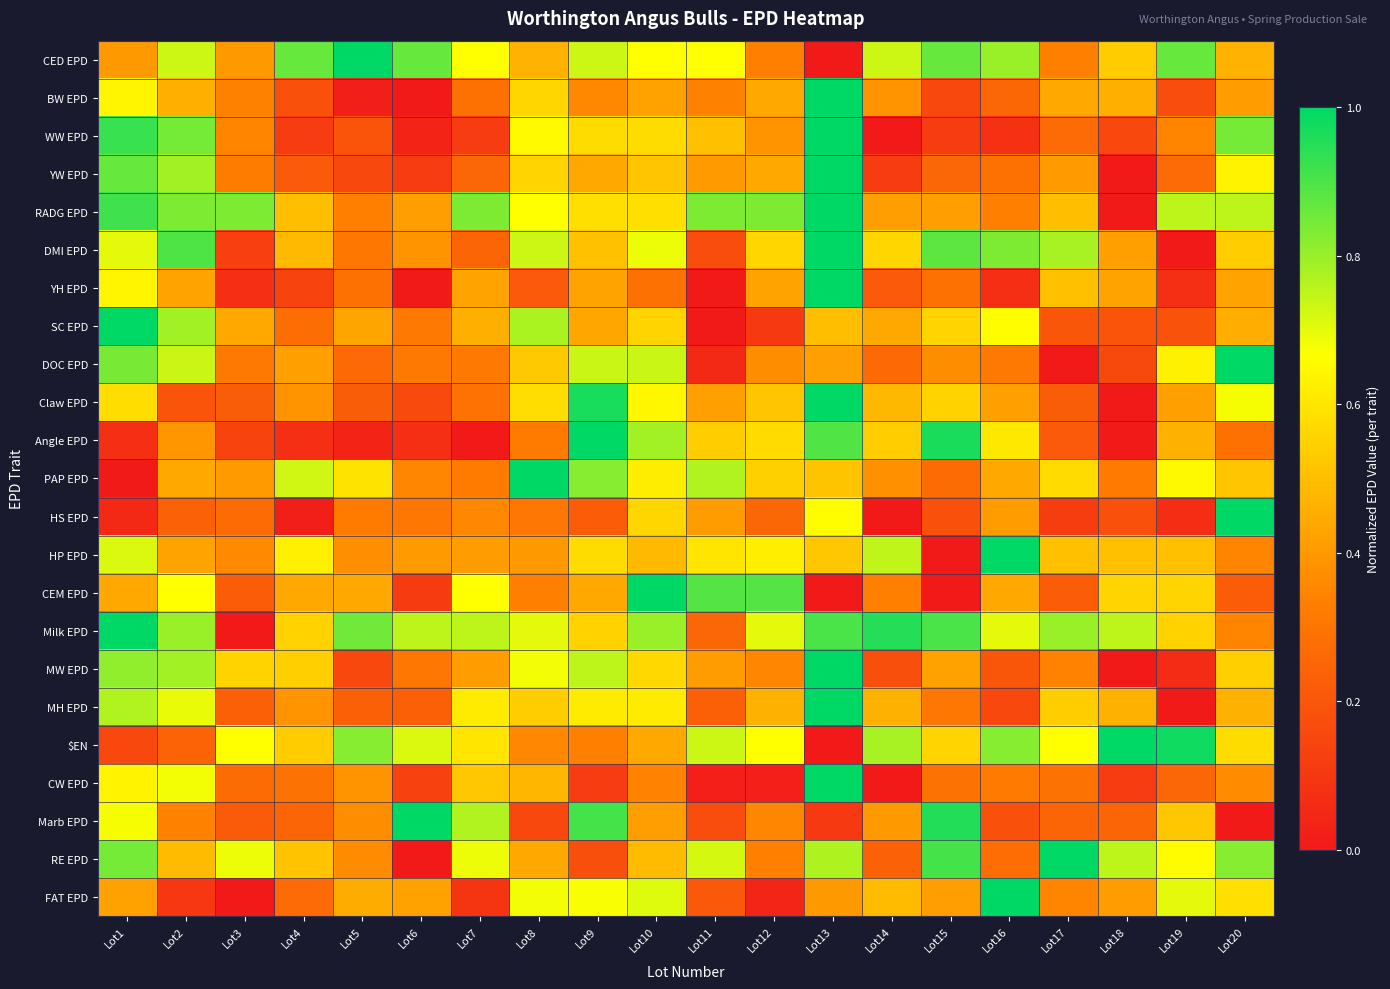

Reading right to left, list all the values displayed in this chart.

CED EPD: Lot20=0.5	Lot19=0.9	Lot18=0.5	Lot17=0.3	Lot16=0.8	Lot15=0.9	Lot14=0.7	Lot13=0.0	Lot12=0.3	Lot11=0.7	Lot10=0.7	Lot9=0.7	Lot8=0.5	Lot7=0.7	Lot6=0.9	Lot5=1.0	Lot4=0.9	Lot3=0.4	Lot2=0.7	Lot1=0.4
BW EPD: Lot20=0.4	Lot19=0.2	Lot18=0.5	Lot17=0.4	Lot16=0.3	Lot15=0.2	Lot14=0.4	Lot13=1.0	Lot12=0.4	Lot11=0.3	Lot10=0.4	Lot9=0.4	Lot8=0.6	Lot7=0.3	Lot6=0.0	Lot5=0.0	Lot4=0.2	Lot3=0.3	Lot2=0.5	Lot1=0.6
WW EPD: Lot20=0.8	Lot19=0.3	Lot18=0.2	Lot17=0.3	Lot16=0.1	Lot15=0.1	Lot14=0.0	Lot13=1.0	Lot12=0.4	Lot11=0.5	Lot10=0.6	Lot9=0.6	Lot8=0.7	Lot7=0.1	Lot6=0.0	Lot5=0.2	Lot4=0.1	Lot3=0.3	Lot2=0.8	Lot1=0.9
YW EPD: Lot20=0.6	Lot19=0.3	Lot18=0.0	Lot17=0.4	Lot16=0.3	Lot15=0.2	Lot14=0.1	Lot13=1.0	Lot12=0.4	Lot11=0.4	Lot10=0.5	Lot9=0.4	Lot8=0.6	Lot7=0.2	Lot6=0.1	Lot5=0.2	Lot4=0.2	Lot3=0.3	Lot2=0.8	Lot1=0.9
RADG EPD: Lot20=0.8	Lot19=0.8	Lot18=0.0	Lot17=0.5	Lot16=0.3	Lot15=0.4	Lot14=0.4	Lot13=1.0	Lot12=0.8	Lot11=0.8	Lot10=0.6	Lot9=0.6	Lot8=0.7	Lot7=0.8	Lot6=0.4	Lot5=0.3	Lot4=0.5	Lot3=0.8	Lot2=0.8	Lot1=0.9
DMI EPD: Lot20=0.5	Lot19=0.0	Lot18=0.4	Lot17=0.8	Lot16=0.8	Lot15=0.9	Lot14=0.6	Lot13=1.0	Lot12=0.6	Lot11=0.2	Lot10=0.7	Lot9=0.5	Lot8=0.7	Lot7=0.2	Lot6=0.4	Lot5=0.3	Lot4=0.5	Lot3=0.1	Lot2=0.9	Lot1=0.7
YH EPD: Lot20=0.4	Lot19=0.1	Lot18=0.4	Lot17=0.5	Lot16=0.1	Lot15=0.3	Lot14=0.2	Lot13=1.0	Lot12=0.4	Lot11=0.0	Lot10=0.3	Lot9=0.4	Lot8=0.2	Lot7=0.4	Lot6=0.0	Lot5=0.3	Lot4=0.1	Lot3=0.1	Lot2=0.4	Lot1=0.6
SC EPD: Lot20=0.5	Lot19=0.2	Lot18=0.2	Lot17=0.2	Lot16=0.7	Lot15=0.6	Lot14=0.4	Lot13=0.5	Lot12=0.1	Lot11=0.0	Lot10=0.6	Lot9=0.4	Lot8=0.8	Lot7=0.5	Lot6=0.3	Lot5=0.4	Lot4=0.3	Lot3=0.4	Lot2=0.8	Lot1=1.0
DOC EPD: Lot20=1.0	Lot19=0.6	Lot18=0.2	Lot17=0.0	Lot16=0.3	Lot15=0.4	Lot14=0.3	Lot13=0.4	Lot12=0.4	Lot11=0.1	Lot10=0.7	Lot9=0.7	Lot8=0.5	Lot7=0.3	Lot6=0.3	Lot5=0.3	Lot4=0.4	Lot3=0.3	Lot2=0.7	Lot1=0.8
Claw EPD: Lot20=0.7	Lot19=0.4	Lot18=0.0	Lot17=0.2	Lot16=0.4	Lot15=0.5	Lot14=0.5	Lot13=1.0	Lot12=0.5	Lot11=0.4	Lot10=0.6	Lot9=1.0	Lot8=0.6	Lot7=0.3	Lot6=0.2	Lot5=0.2	Lot4=0.4	Lot3=0.2	Lot2=0.2	Lot1=0.6
Angle EPD: Lot20=0.3	Lot19=0.5	Lot18=0.0	Lot17=0.2	Lot16=0.6	Lot15=1.0	Lot14=0.5	Lot13=0.9	Lot12=0.6	Lot11=0.5	Lot10=0.8	Lot9=1.0	Lot8=0.3	Lot7=0.0	Lot6=0.1	Lot5=0.0	Lot4=0.1	Lot3=0.1	Lot2=0.4	Lot1=0.1
PAP EPD: Lot20=0.5	Lot19=0.7	Lot18=0.3	Lot17=0.6	Lot16=0.4	Lot15=0.3	Lot14=0.4	Lot13=0.5	Lot12=0.5	Lot11=0.8	Lot10=0.6	Lot9=0.8	Lot8=1.0	Lot7=0.3	Lot6=0.4	Lot5=0.6	Lot4=0.7	Lot3=0.4	Lot2=0.4	Lot1=0.0
HS EPD: Lot20=1.0	Lot19=0.1	Lot18=0.2	Lot17=0.1	Lot16=0.4	Lot15=0.2	Lot14=0.0	Lot13=0.7	Lot12=0.3	Lot11=0.4	Lot10=0.6	Lot9=0.2	Lot8=0.3	Lot7=0.4	Lot6=0.3	Lot5=0.3	Lot4=0.0	Lot3=0.3	Lot2=0.2	Lot1=0.1
HP EPD: Lot20=0.3	Lot19=0.5	Lot18=0.5	Lot17=0.5	Lot16=1.0	Lot15=0.0	Lot14=0.7	Lot13=0.5	Lot12=0.6	Lot11=0.6	Lot10=0.5	Lot9=0.6	Lot8=0.4	Lot7=0.4	Lot6=0.4	Lot5=0.4	Lot4=0.6	Lot3=0.4	Lot2=0.4	Lot1=0.7
CEM EPD: Lot20=0.2	Lot19=0.6	Lot18=0.6	Lot17=0.2	Lot16=0.4	Lot15=0.0	Lot14=0.3	Lot13=0.0	Lot12=0.9	Lot11=0.9	Lot10=1.0	Lot9=0.4	Lot8=0.3	Lot7=0.7	Lot6=0.1	Lot5=0.4	Lot4=0.4	Lot3=0.2	Lot2=0.7	Lot1=0.4
Milk EPD: Lot20=0.3	Lot19=0.6	Lot18=0.8	Lot17=0.8	Lot16=0.7	Lot15=0.9	Lot14=0.9	Lot13=0.9	Lot12=0.7	Lot11=0.2	Lot10=0.8	Lot9=0.6	Lot8=0.7	Lot7=0.8	Lot6=0.8	Lot5=0.8	Lot4=0.6	Lot3=0.0	Lot2=0.8	Lot1=1.0
MW EPD: Lot20=0.5	Lot19=0.1	Lot18=0.0	Lot17=0.3	Lot16=0.2	Lot15=0.4	Lot14=0.2	Lot13=1.0	Lot12=0.4	Lot11=0.4	Lot10=0.6	Lot9=0.8	Lot8=0.7	Lot7=0.4	Lot6=0.3	Lot5=0.2	Lot4=0.5	Lot3=0.6	Lot2=0.8	Lot1=0.8
MH EPD: Lot20=0.5	Lot19=0.0	Lot18=0.5	Lot17=0.5	Lot16=0.2	Lot15=0.3	Lot14=0.5	Lot13=1.0	Lot12=0.5	Lot11=0.2	Lot10=0.6	Lot9=0.6	Lot8=0.5	Lot7=0.6	Lot6=0.2	Lot5=0.2	Lot4=0.4	Lot3=0.2	Lot2=0.7	Lot1=0.8
$EN: Lot20=0.6	Lot19=1.0	Lot18=1.0	Lot17=0.7	Lot16=0.8	Lot15=0.6	Lot14=0.8	Lot13=0.0	Lot12=0.7	Lot11=0.7	Lot10=0.4	Lot9=0.3	Lot8=0.4	Lot7=0.6	Lot6=0.7	Lot5=0.8	Lot4=0.5	Lot3=0.7	Lot2=0.2	Lot1=0.2
CW EPD: Lot20=0.4	Lot19=0.2	Lot18=0.1	Lot17=0.3	Lot16=0.3	Lot15=0.3	Lot14=0.0	Lot13=1.0	Lot12=0.0	Lot11=0.0	Lot10=0.3	Lot9=0.1	Lot8=0.5	Lot7=0.5	Lot6=0.1	Lot5=0.4	Lot4=0.3	Lot3=0.3	Lot2=0.7	Lot1=0.6
Marb EPD: Lot20=0.0	Lot19=0.5	Lot18=0.2	Lot17=0.2	Lot16=0.2	Lot15=1.0	Lot14=0.4	Lot13=0.1	Lot12=0.4	Lot11=0.2	Lot10=0.4	Lot9=0.9	Lot8=0.2	Lot7=0.8	Lot6=1.0	Lot5=0.4	Lot4=0.2	Lot3=0.2	Lot2=0.3	Lot1=0.7
RE EPD: Lot20=0.8	Lot19=0.7	Lot18=0.8	Lot17=1.0	Lot16=0.3	Lot15=0.9	Lot14=0.2	Lot13=0.8	Lot12=0.3	Lot11=0.7	Lot10=0.5	Lot9=0.2	Lot8=0.4	Lot7=0.7	Lot6=0.0	Lot5=0.4	Lot4=0.5	Lot3=0.7	Lot2=0.5	Lot1=0.8
FAT EPD: Lot20=0.6	Lot19=0.7	Lot18=0.4	Lot17=0.4	Lot16=1.0	Lot15=0.4	Lot14=0.5	Lot13=0.4	Lot12=0.0	Lot11=0.2	Lot10=0.7	Lot9=0.7	Lot8=0.7	Lot7=0.1	Lot6=0.4	Lot5=0.5	Lot4=0.3	Lot3=0.0	Lot2=0.1	Lot1=0.4